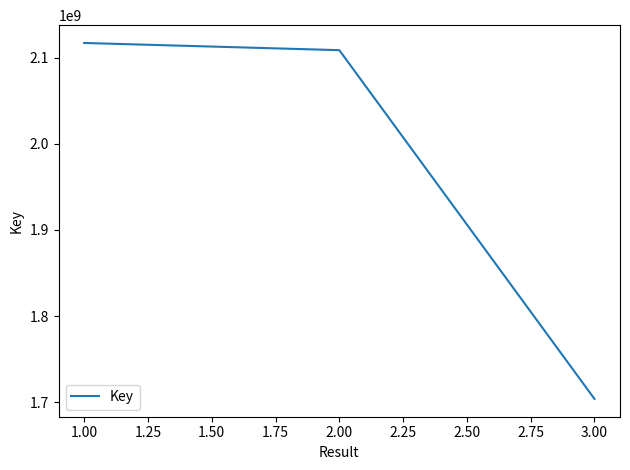

What is the change in value from 2.00 to 3.00?

-404698259